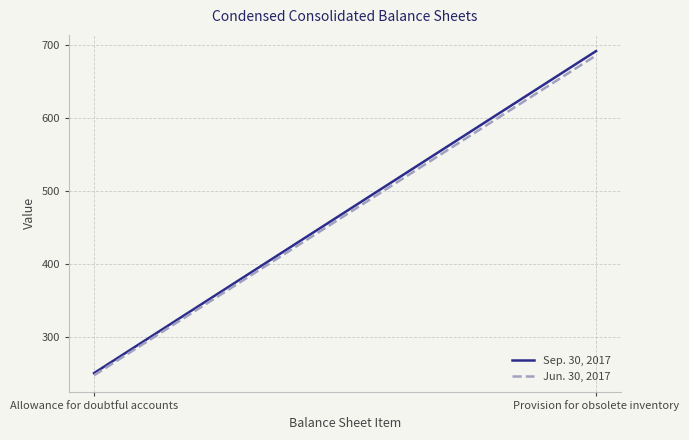

Reading left to right, extract all data points from this chart.

Sep. 30, 2017: 250	692
Jun. 30, 2017: 247	686